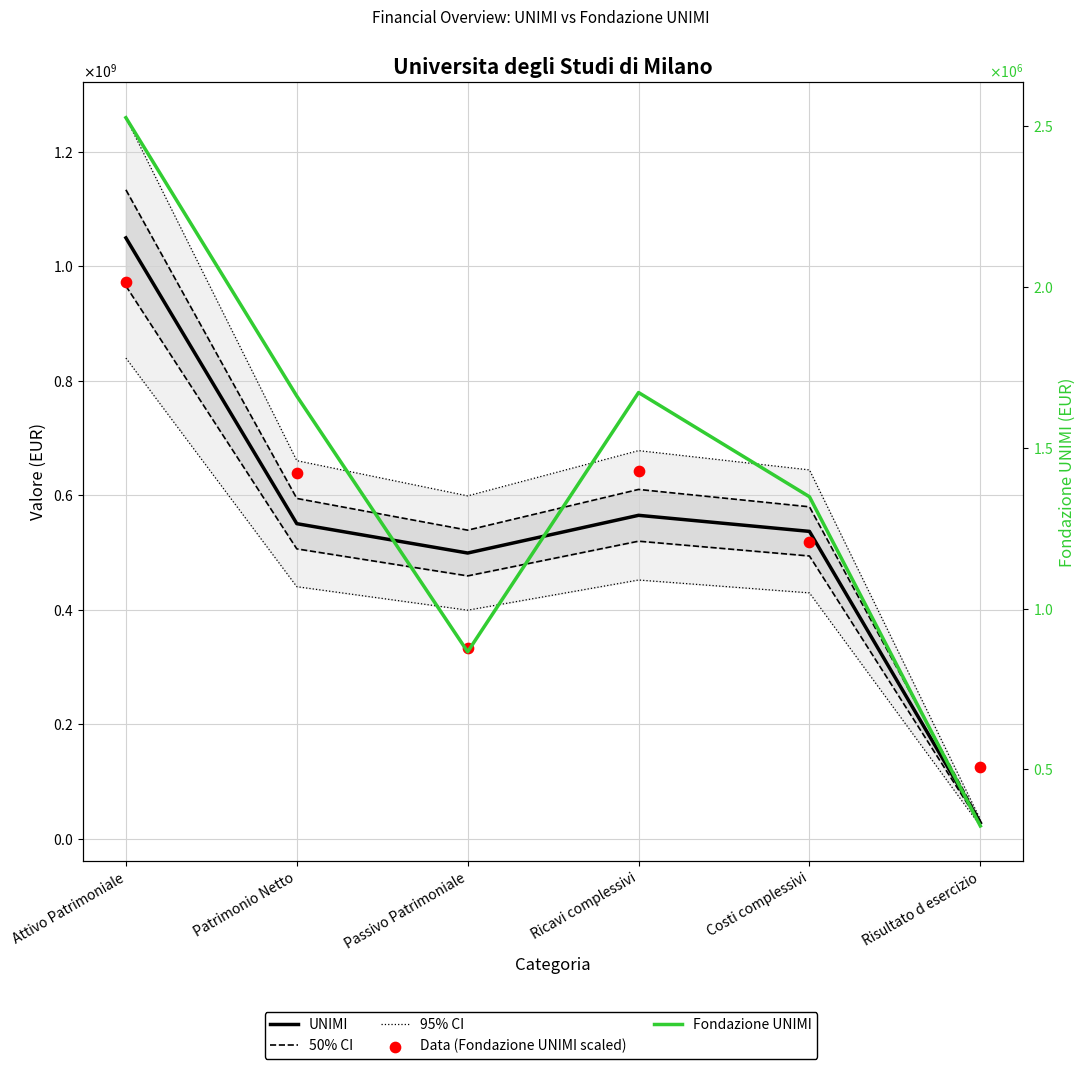

At which category is the sum across all series the highest?

Attivo Patrimoniale